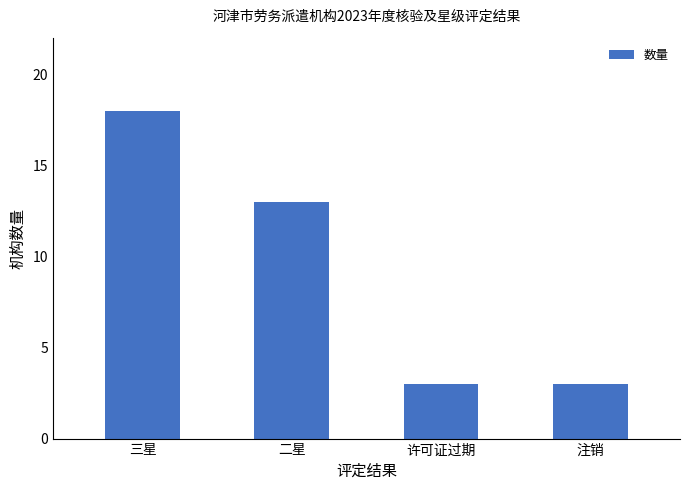

What is the change in value from 三星 to 许可证过期?

-15